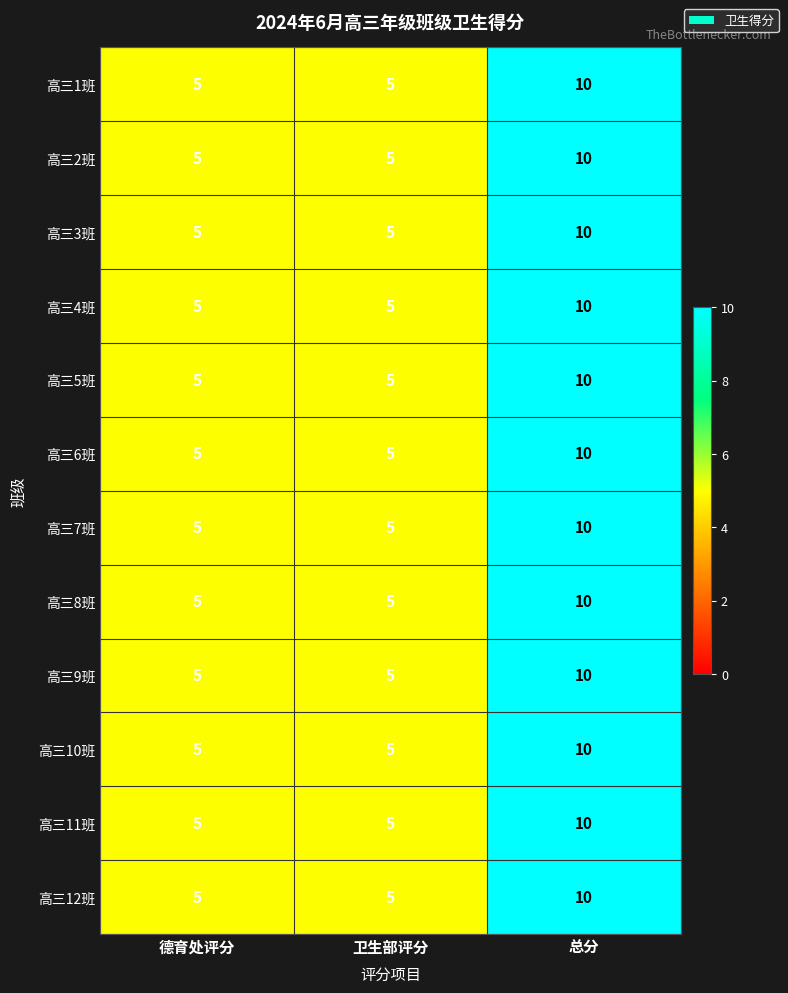

At which category does the chart reach its peak across all series?

总分